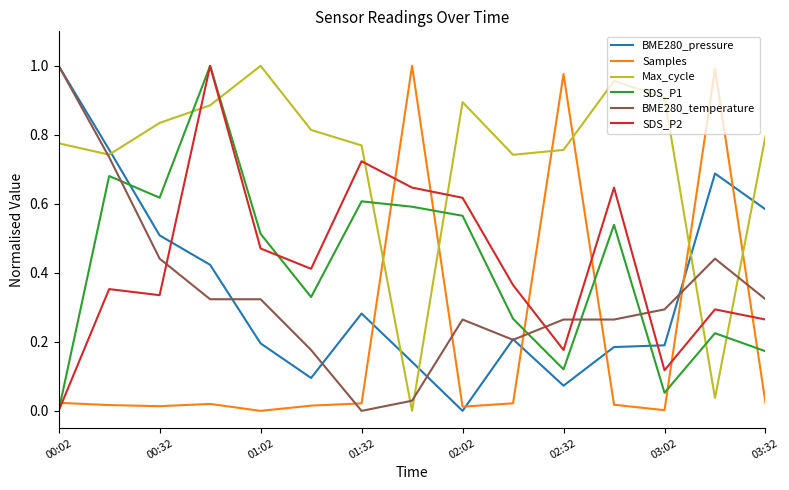

True or false: SDS_P1 and BME280_temperature intersect in this chart.

True